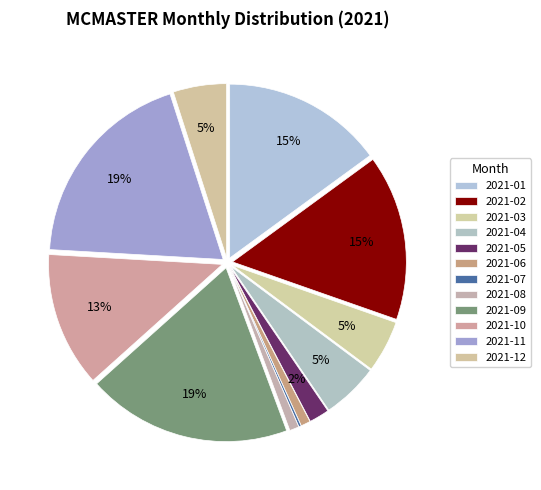

Combined, what portion of the pie is 2021-07 and 2021-12?

5.2%